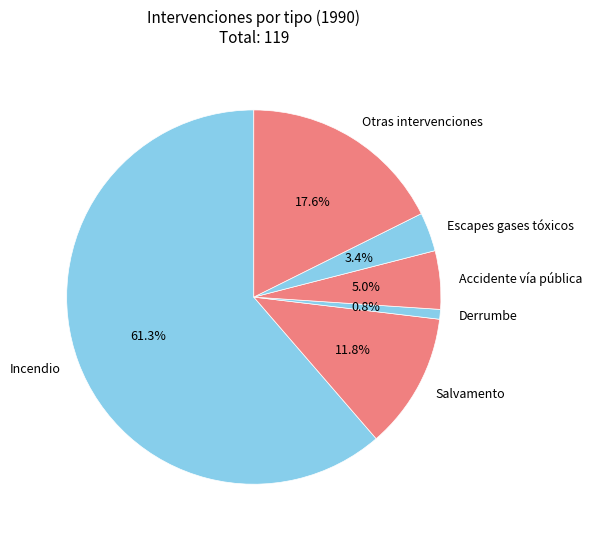

Count the number of slices in the pie.

6